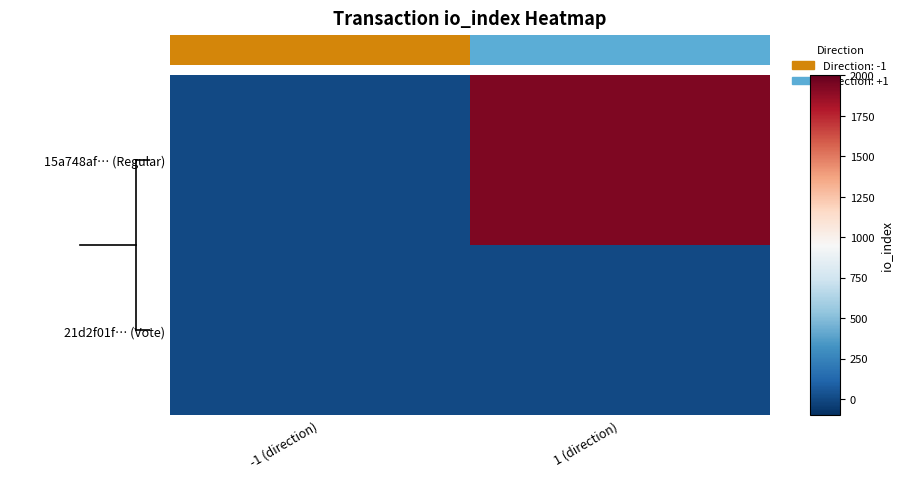

Count the number of data series in this chart.

2